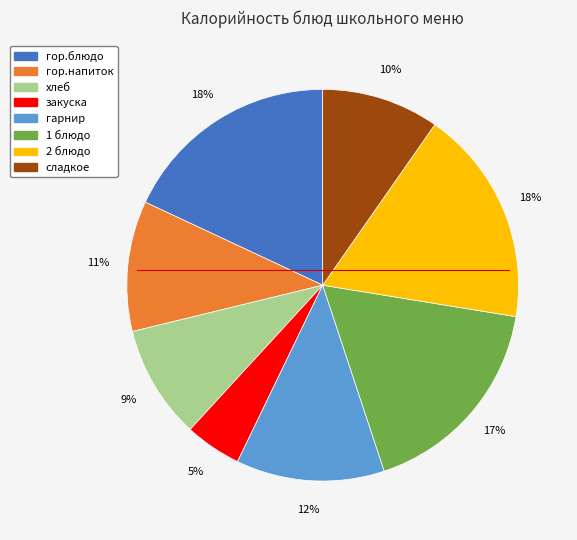

Which has a higher value, закуска or хлеб?

хлеб